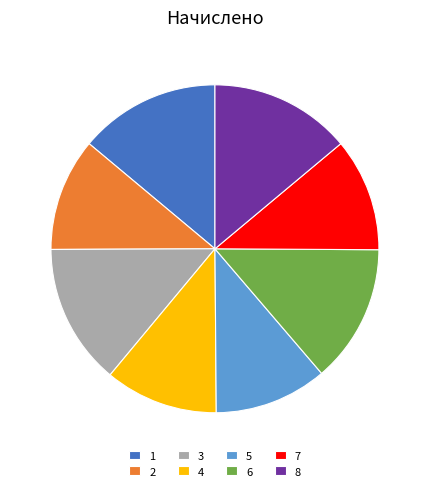

The 6 slice represents 14% of the pie. True or false?

True